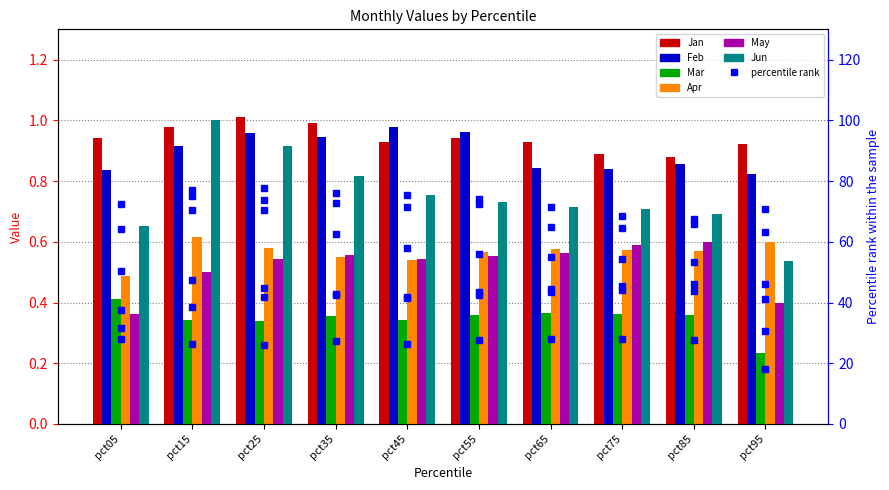

Reading right to left, list all the values displayed in this chart.

Jan: pct95=0.9	pct85=0.9	pct75=0.9	pct65=0.9	pct55=0.9	pct45=0.9	pct35=1.0	pct25=1.0	pct15=1.0	pct05=0.9
Feb: pct95=0.8	pct85=0.9	pct75=0.8	pct65=0.8	pct55=1.0	pct45=1.0	pct35=0.9	pct25=1.0	pct15=0.9	pct05=0.8
Mar: pct95=0.2	pct85=0.4	pct75=0.4	pct65=0.4	pct55=0.4	pct45=0.3	pct35=0.4	pct25=0.3	pct15=0.3	pct05=0.4
Apr: pct95=0.6	pct85=0.6	pct75=0.6	pct65=0.6	pct55=0.6	pct45=0.5	pct35=0.6	pct25=0.6	pct15=0.6	pct05=0.5
May: pct95=0.4	pct85=0.6	pct75=0.6	pct65=0.6	pct55=0.6	pct45=0.5	pct35=0.6	pct25=0.5	pct15=0.5	pct05=0.4
Jun: pct95=0.5	pct85=0.7	pct75=0.7	pct65=0.7	pct55=0.7	pct45=0.8	pct35=0.8	pct25=0.9	pct15=1.0	pct05=0.7